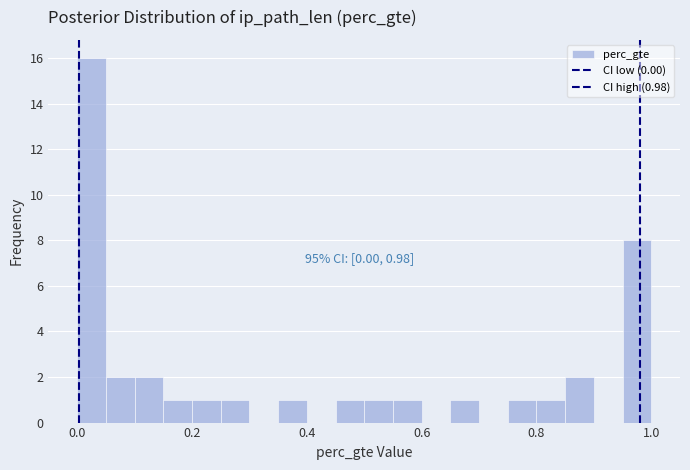

Read against the x-axis, roughly where is the centre of the tallest bar?

0.02